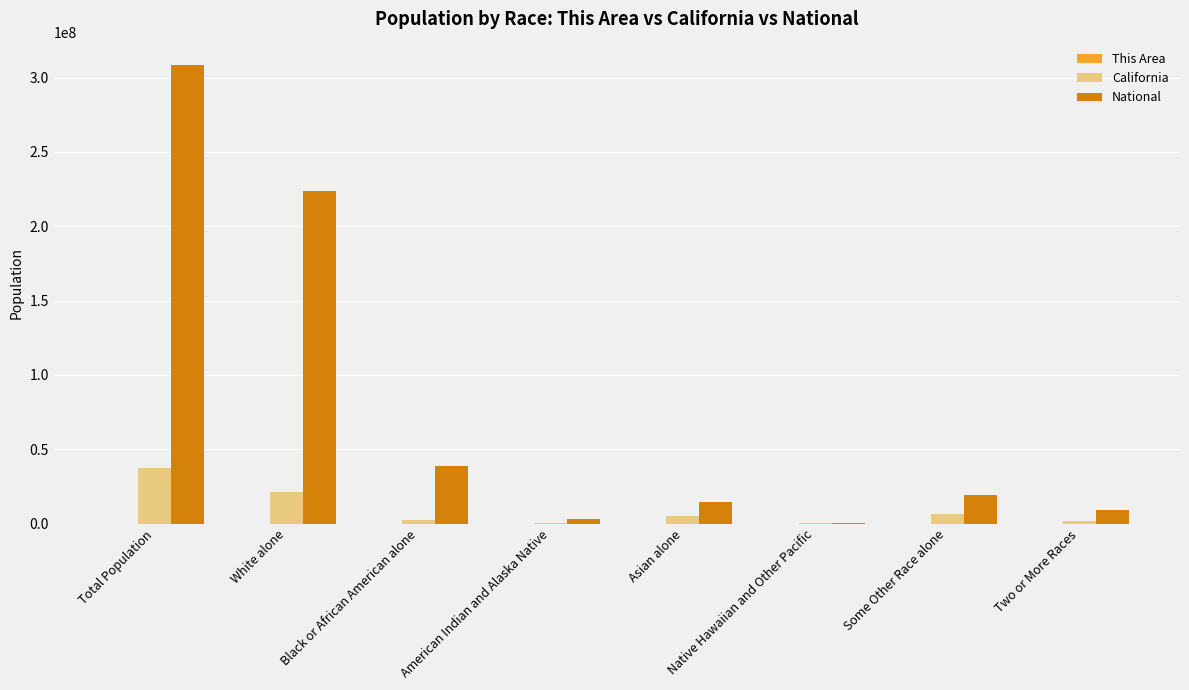

How many groups of bars are there?

8